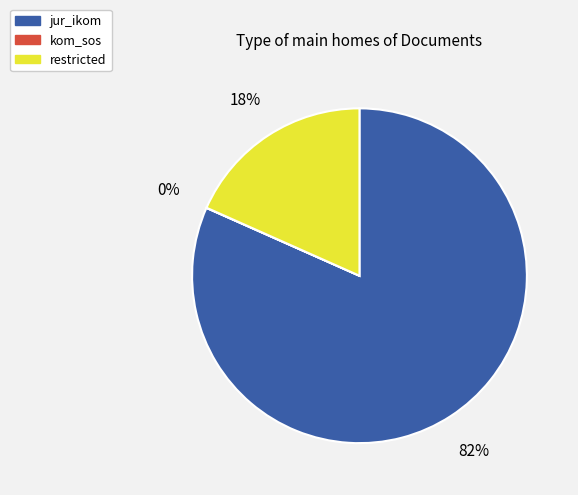

To the nearest percent, what percentage of the pie is jur_ikom?

82%